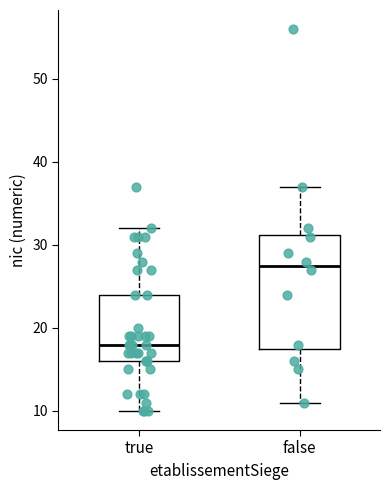

Where is the lower edge of the box for false on the y-axis? The values are not printed on the chart, so give them approximately, as read against the axis.

18